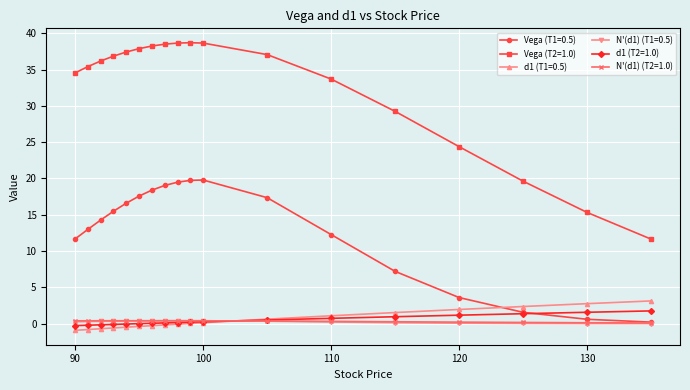

At how many categories does at least one series exceed 25?

14